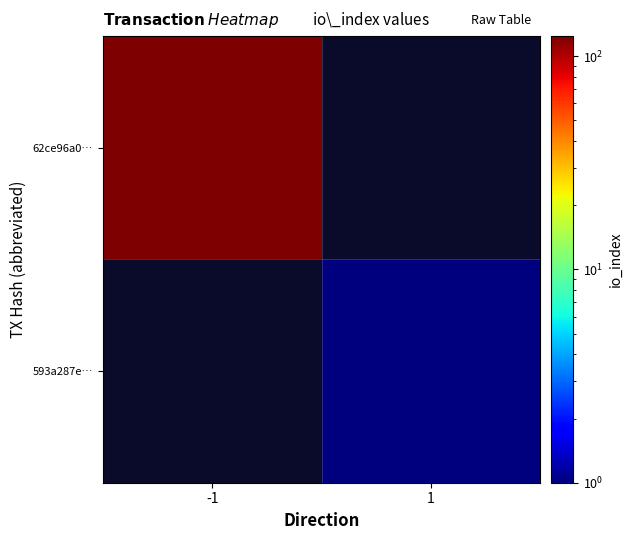

True or false: 593a287e… has a value of 0.5 at 1.

False